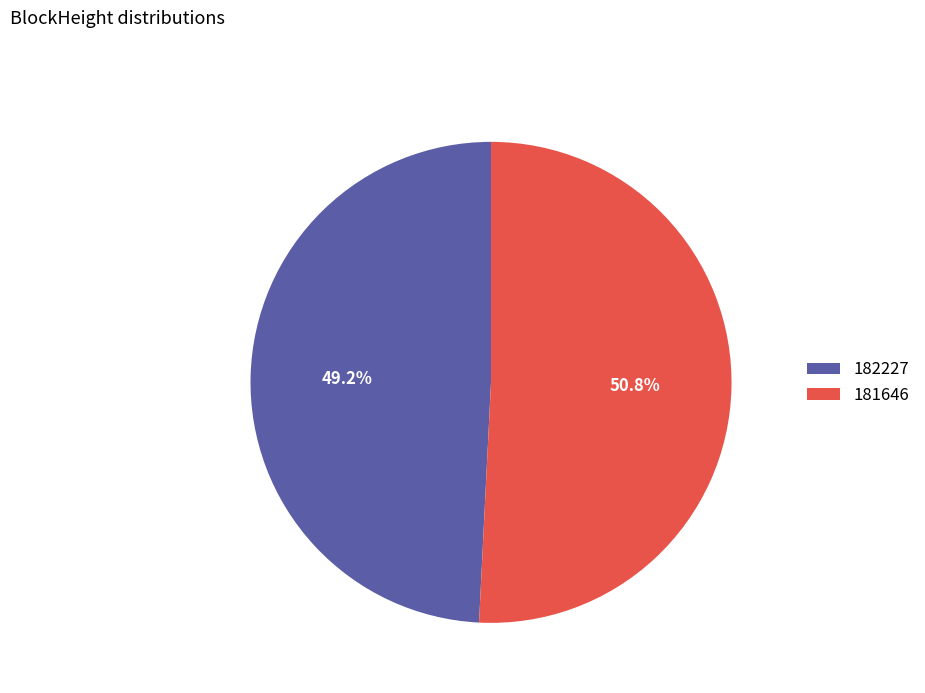

To the nearest percent, what portion does 181646 represent?

51%